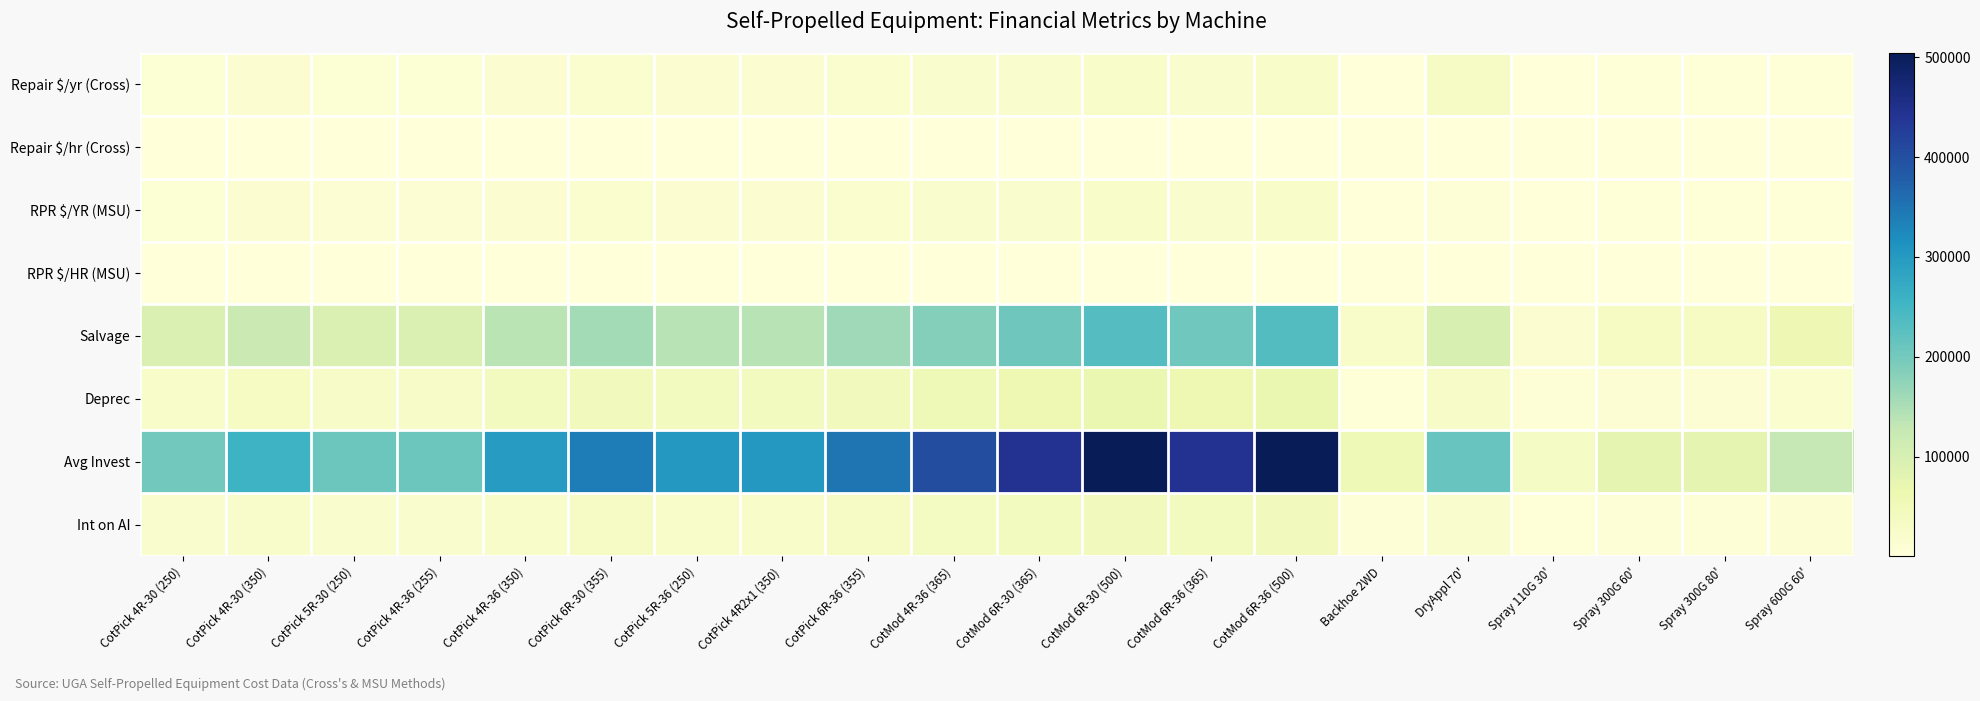

Which series changed the most between CotMod 4R-36 (365) and CotMod 6R-36 (500)?

Avg Invest